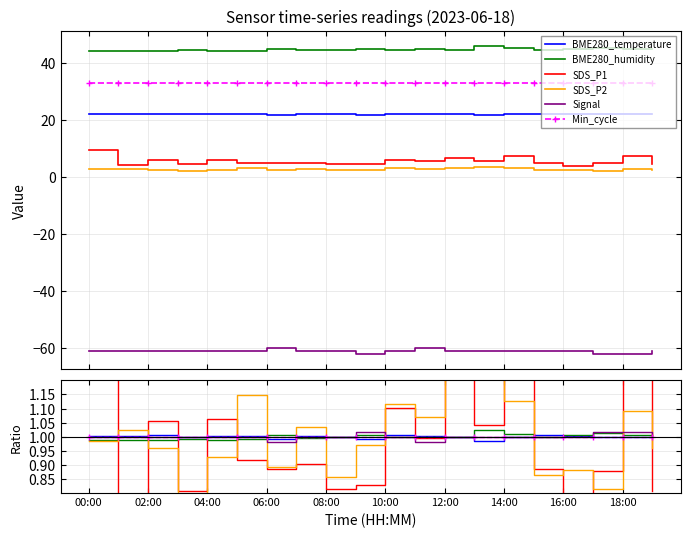

The BME280_humidity series shows 1.3 at 16:00. True or false?

False